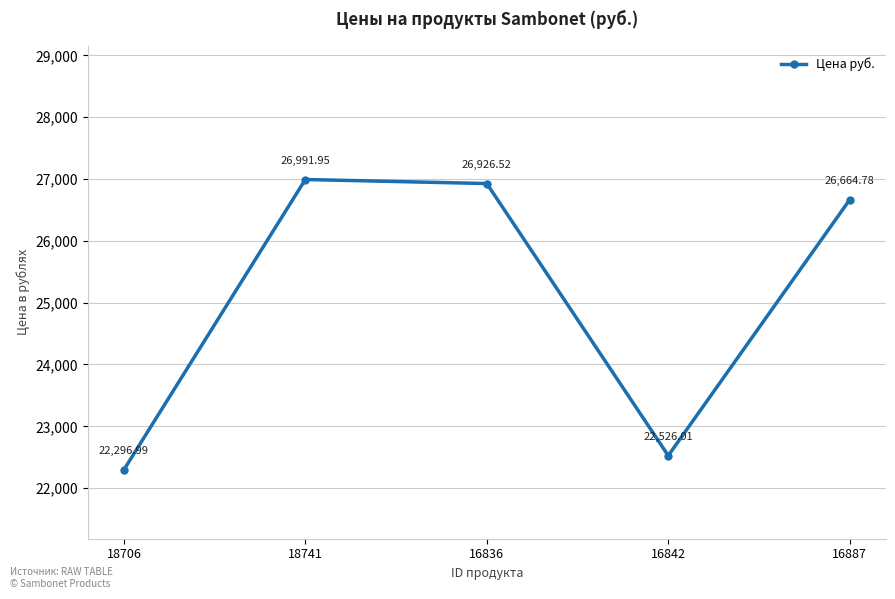

Where is the first local maximum?

18741